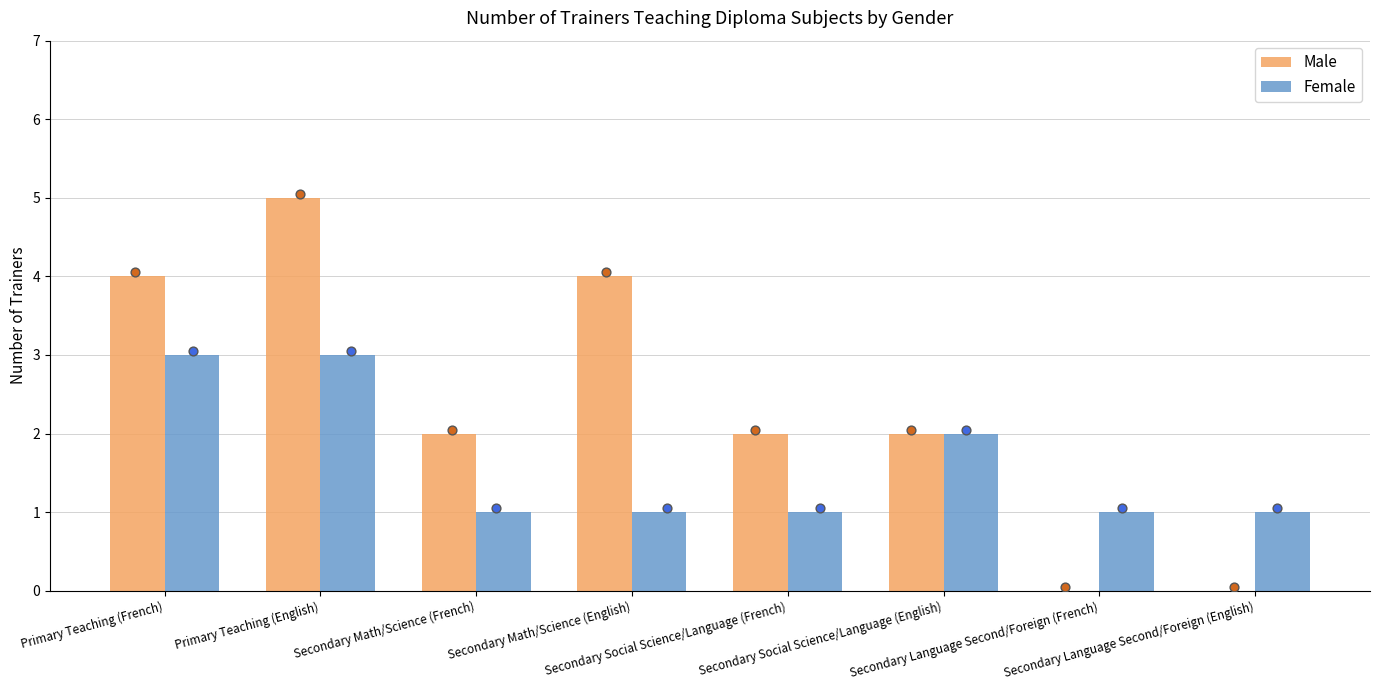

Is the value of Male at Primary Teaching (French) greater than the value of Female at Secondary Social Science/Language (English)?

Yes